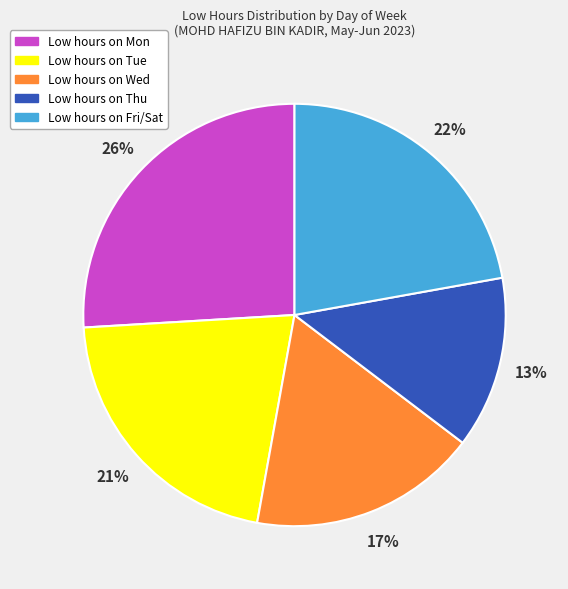

To the nearest percent, what is the average slice percentage?

20%